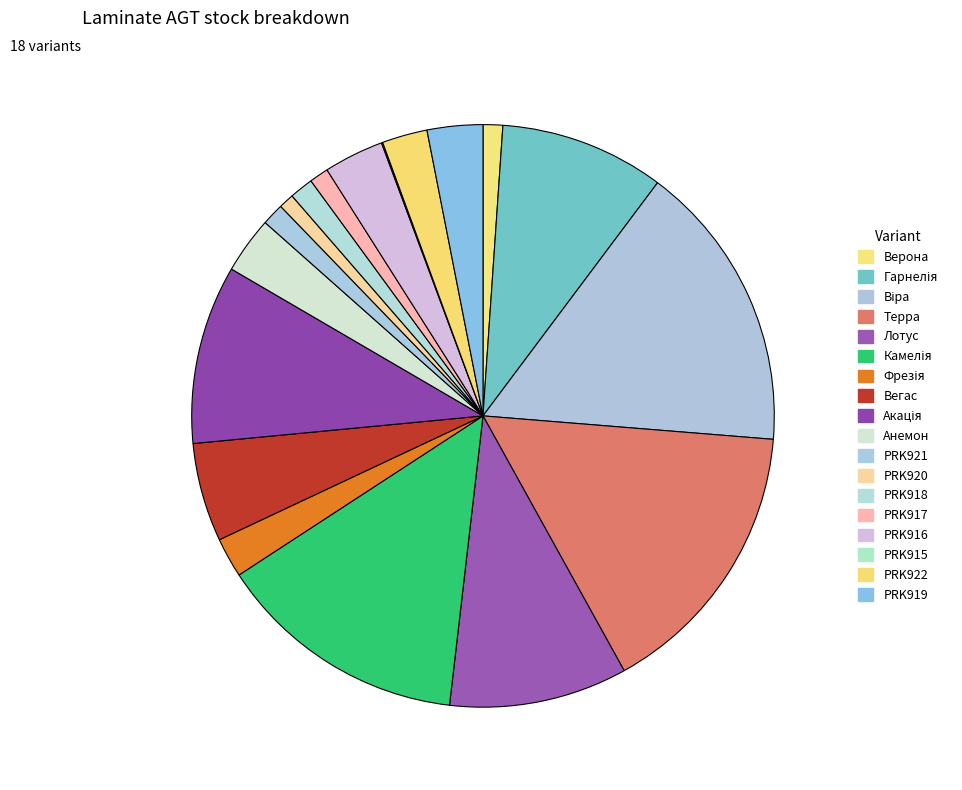

Is PRK920 the majority of the pie?

No